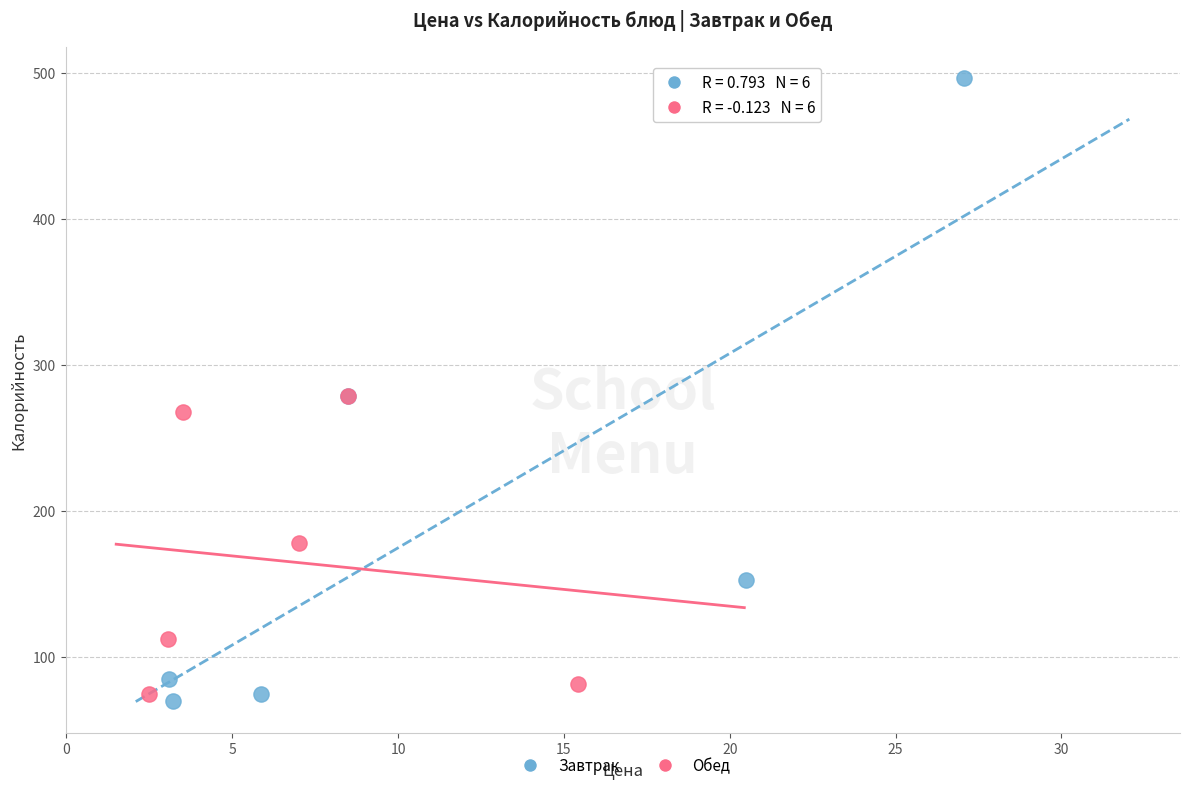

Which series has the widest spread of Y values?

Завтрак